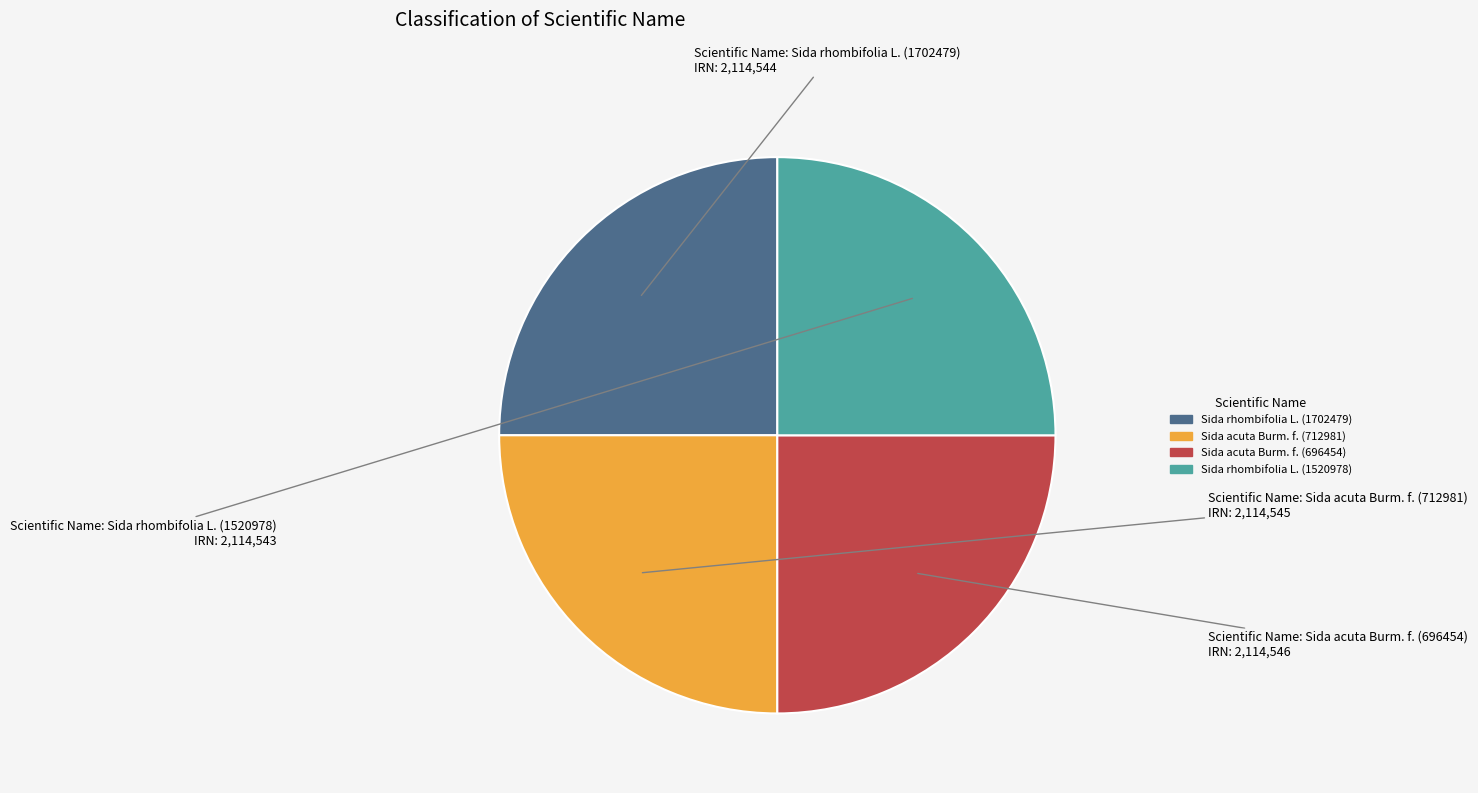

Does Sida rhombifolia L. (1520978) represent more than half of the total?

No